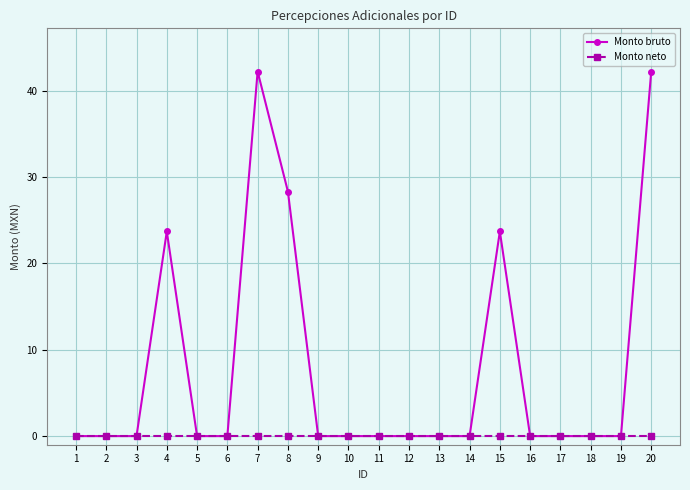

How many lines are shown in the chart?

2